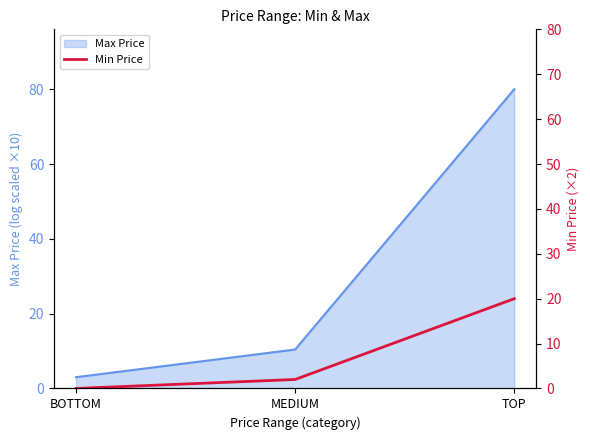

What position from the right is TOP?

1